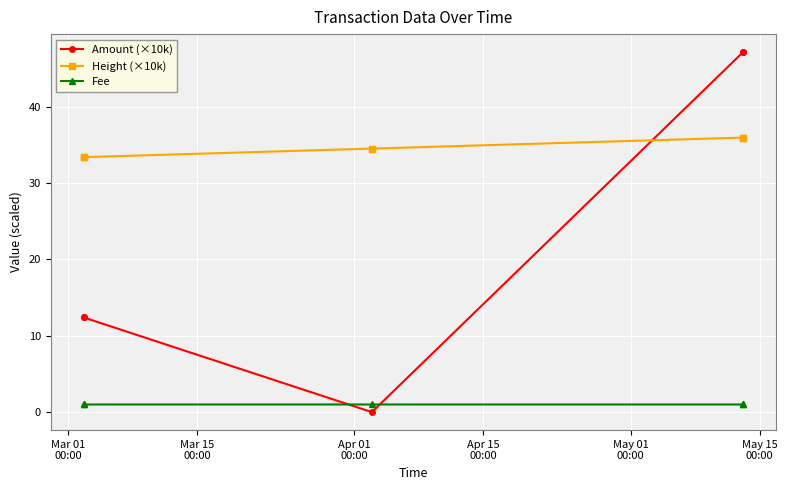

What is the minimum value for Height (×10k)?

33.4